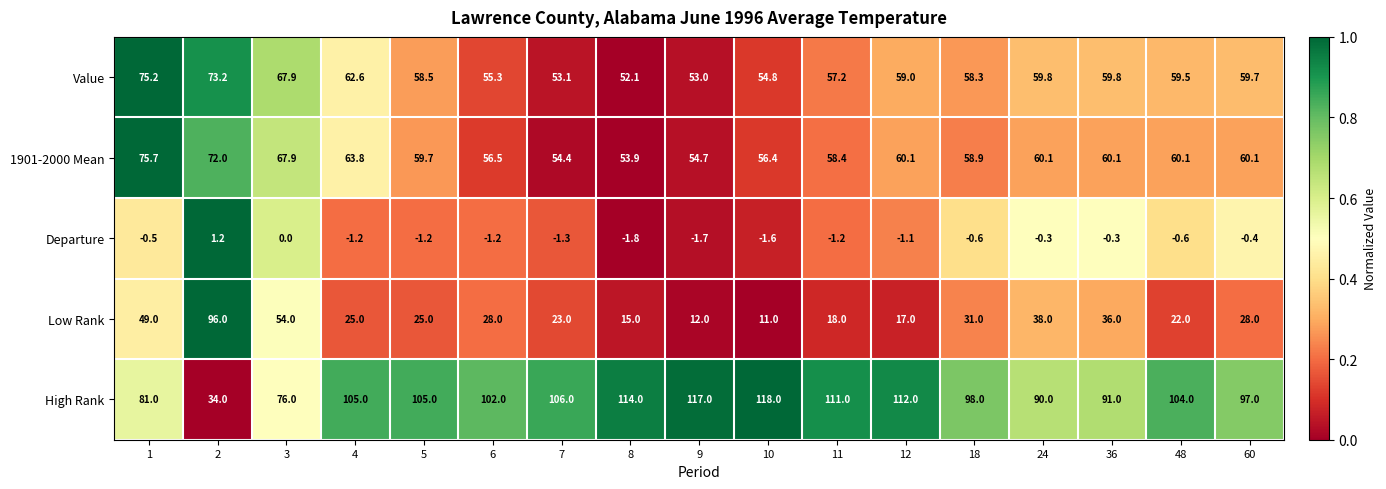

How many data points in Low Rank are less than 25?

7